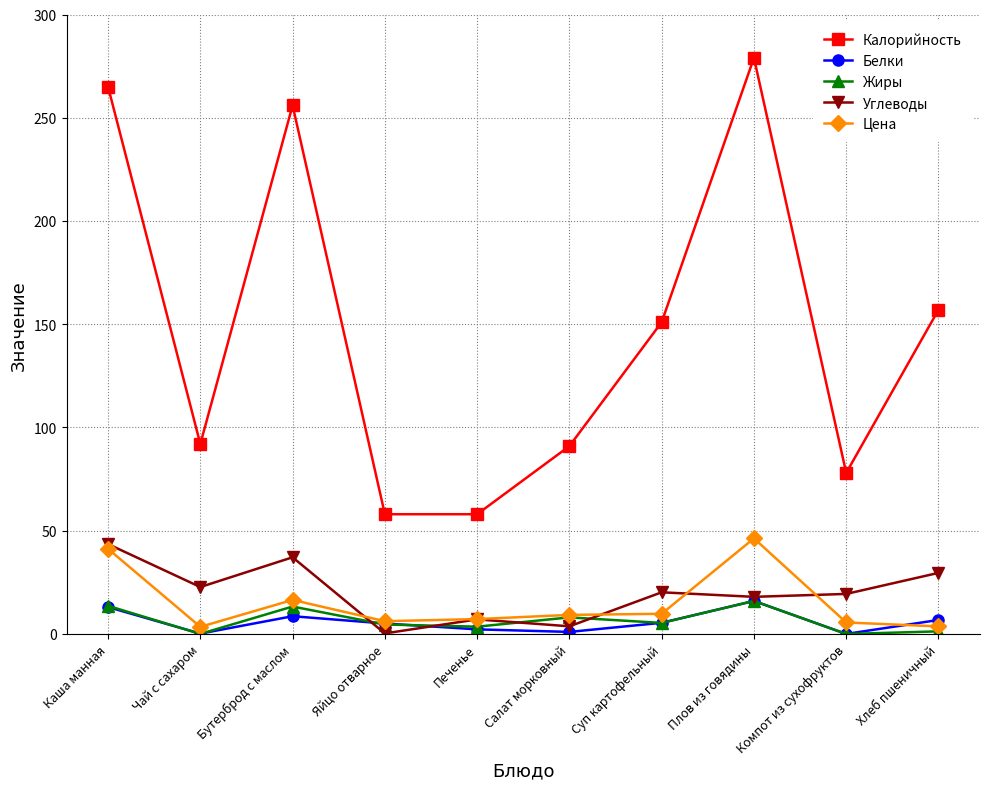

How many categories are shown in the chart?

10